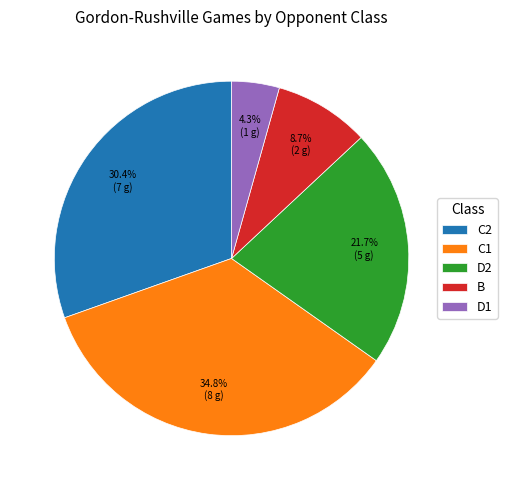

Does B represent more than half of the total?

No